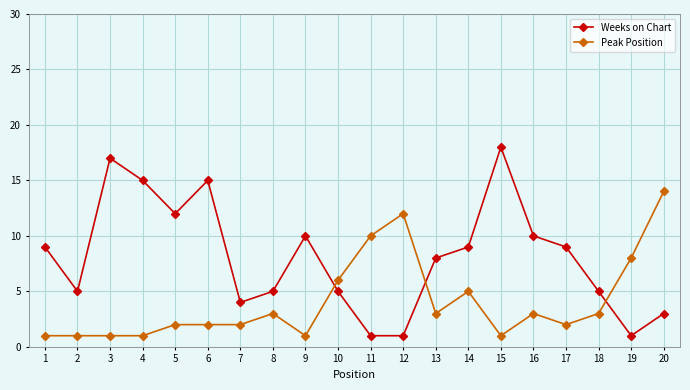

Where is the first local maximum for Weeks on Chart?

3